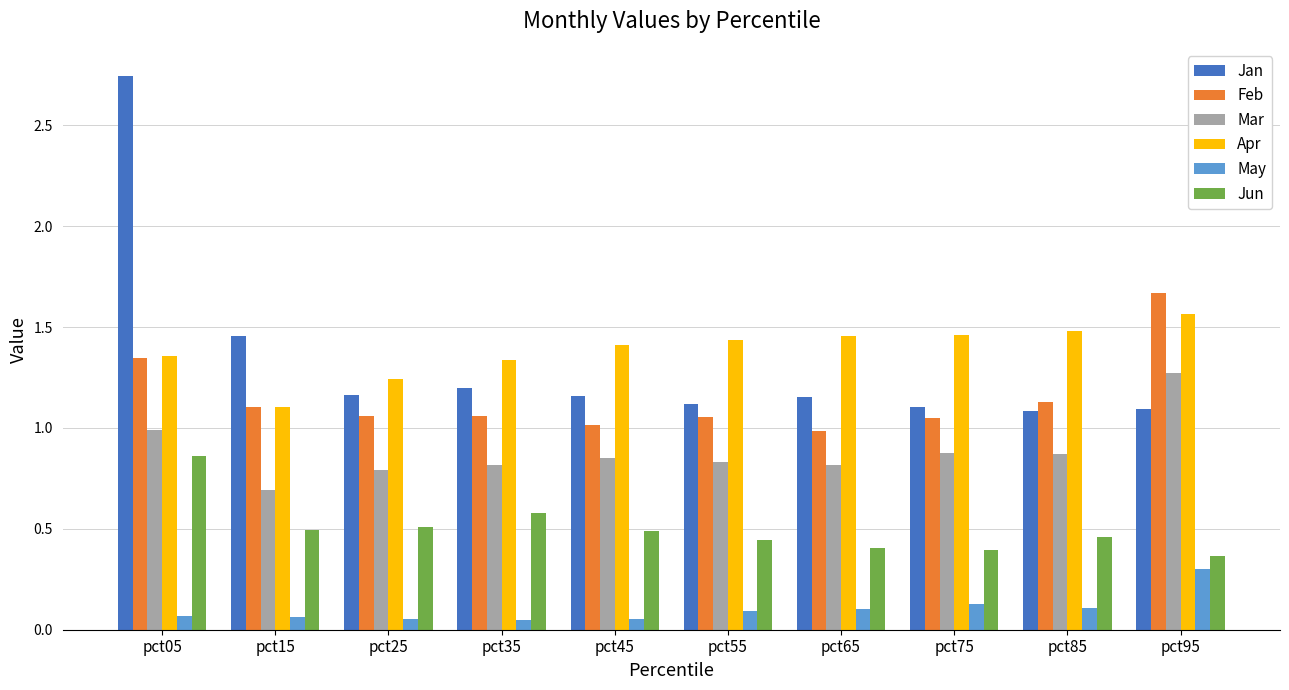

Which category has the highest value in the Jan series?

pct05